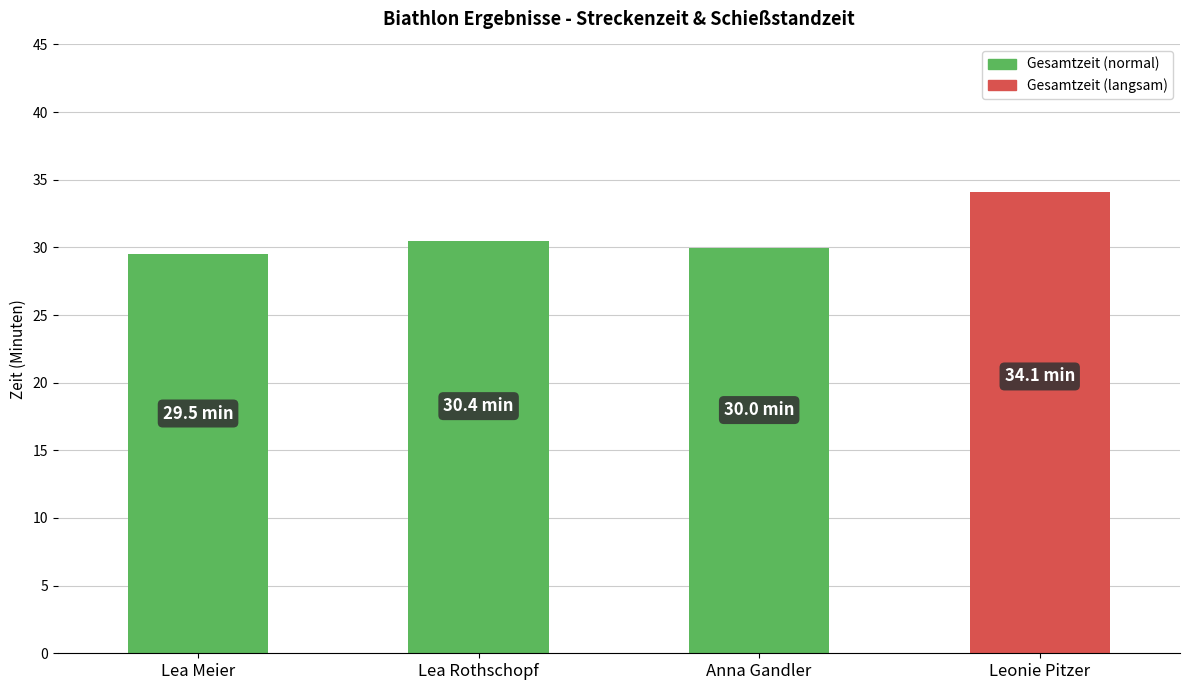

Between Leonie Pitzer and Lea Rothschopf, which is larger?

Leonie Pitzer